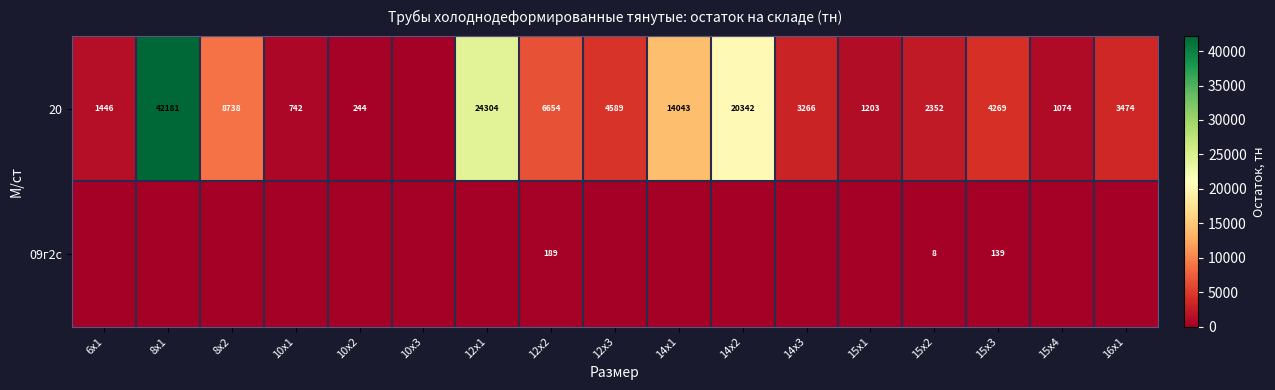

At how many categories does at least one series exceed 11997?

4